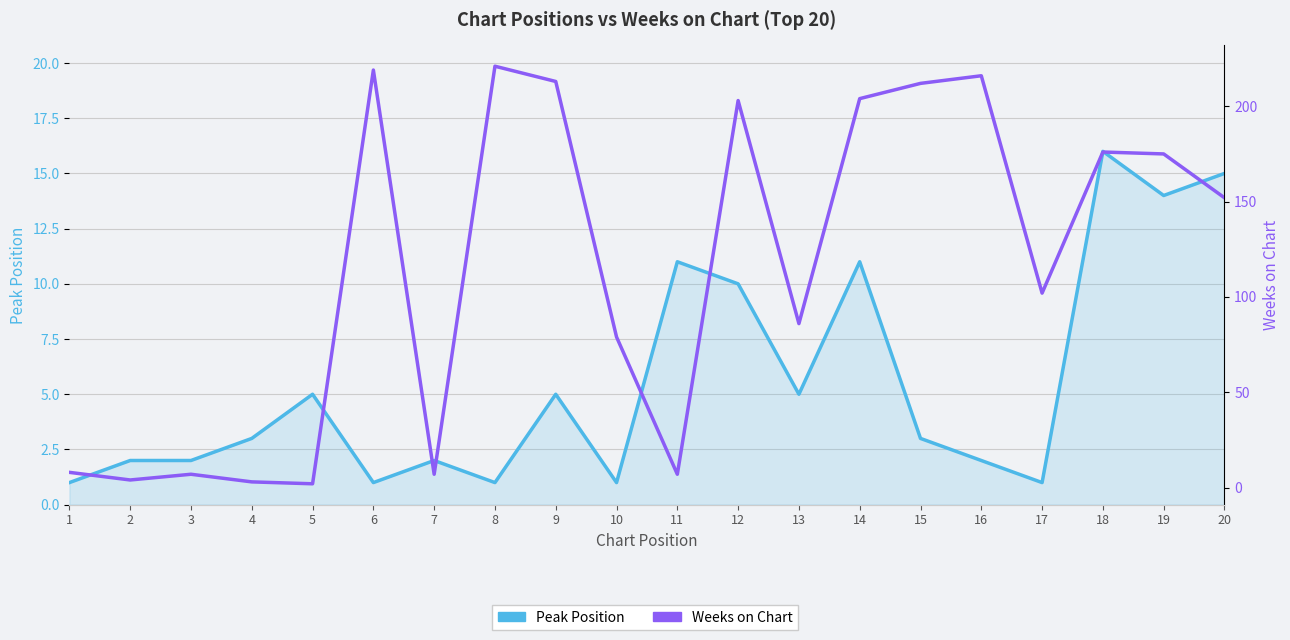

What is the minimum value shown in the chart?

1